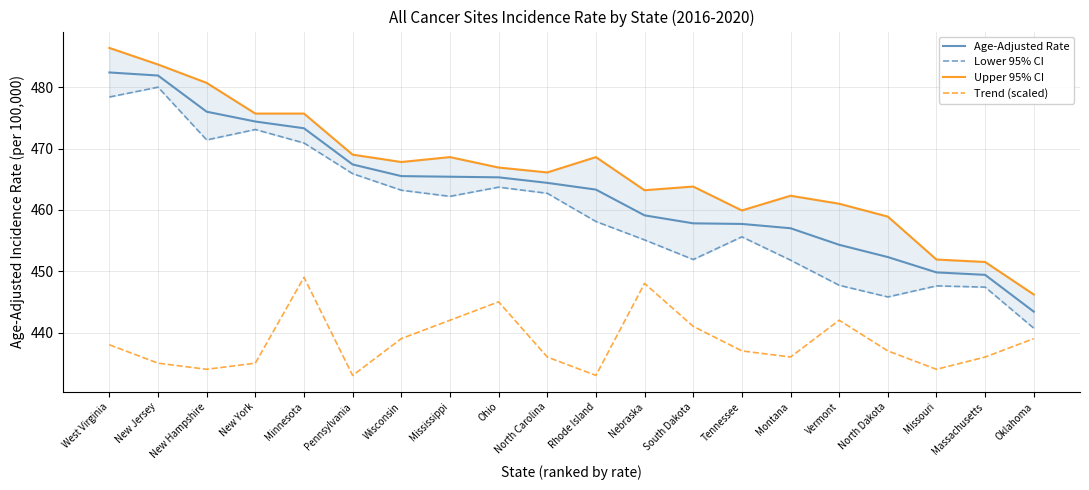

What is the difference between the maximum and second lowest values in the Upper 95% CI series?

34.9